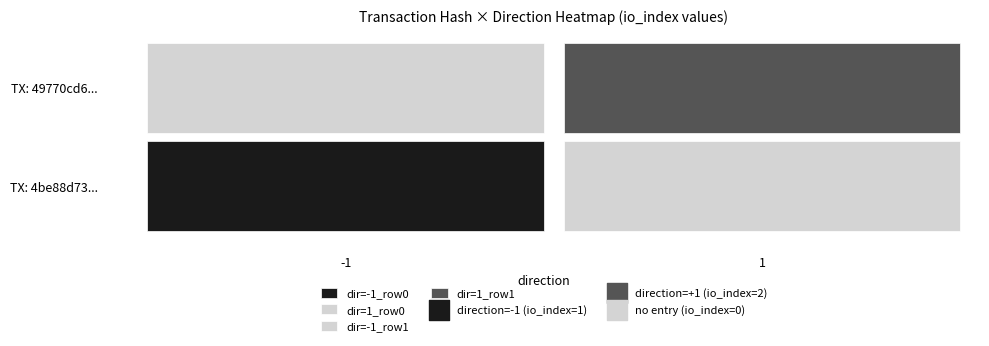

Is it true that 49770cd6213c5eb964b0ccaf7d37336e28cde2b equals 2 at io_index?

True